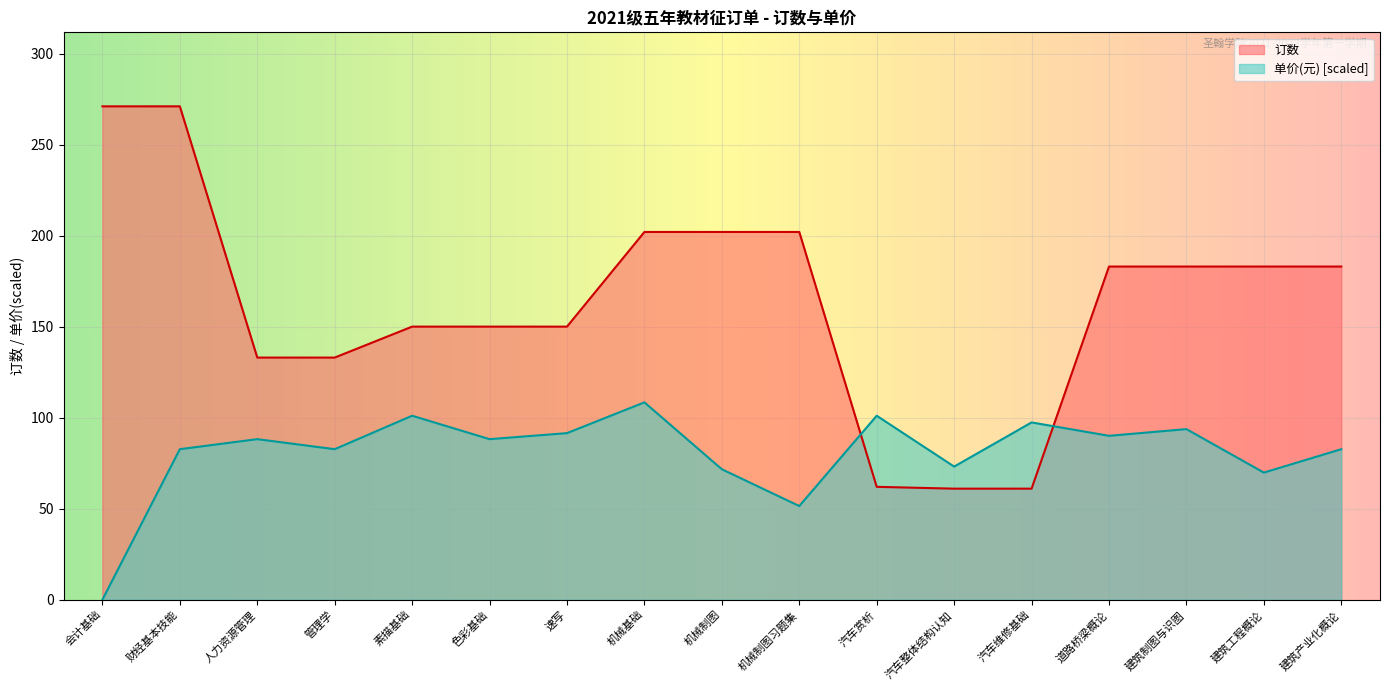

Reading left to right, transcribe all the data shown in this chart.

订数: 271.0	271.0	133.0	133.0	150.0	150.0	150.0	202.0	202.0	202.0	62.0	61.0	61.0	183.0	183.0	183.0	183.0
单价: 0.0	82.7	88.2	82.7	101.1	88.2	91.5	108.4	71.7	51.4	101.1	73.1	97.4	90.0	93.7	69.8	82.7